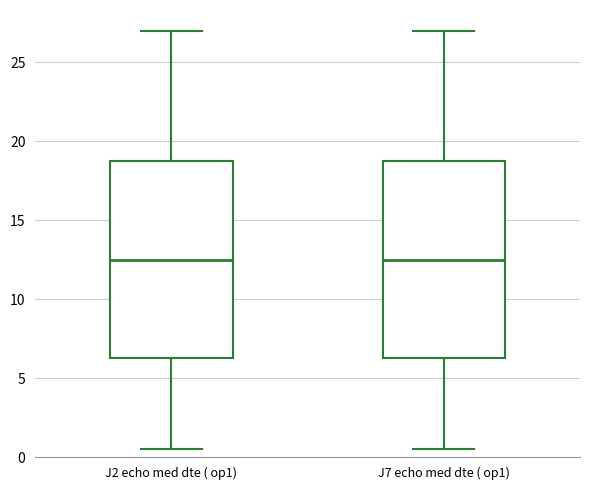

Reading left to right, read every box against the y-axis: the position of its median line, the range the box covers, and the ends of its whiskers. The values are not printed on the chart, so give them approximately, as read against the axis.

J2 echo med dte ( op1): median 12.5, box 6.5 to 19.0, whiskers 0.5 to 27.0
J7 echo med dte ( op1): median 12.5, box 6.5 to 19.0, whiskers 0.5 to 27.0